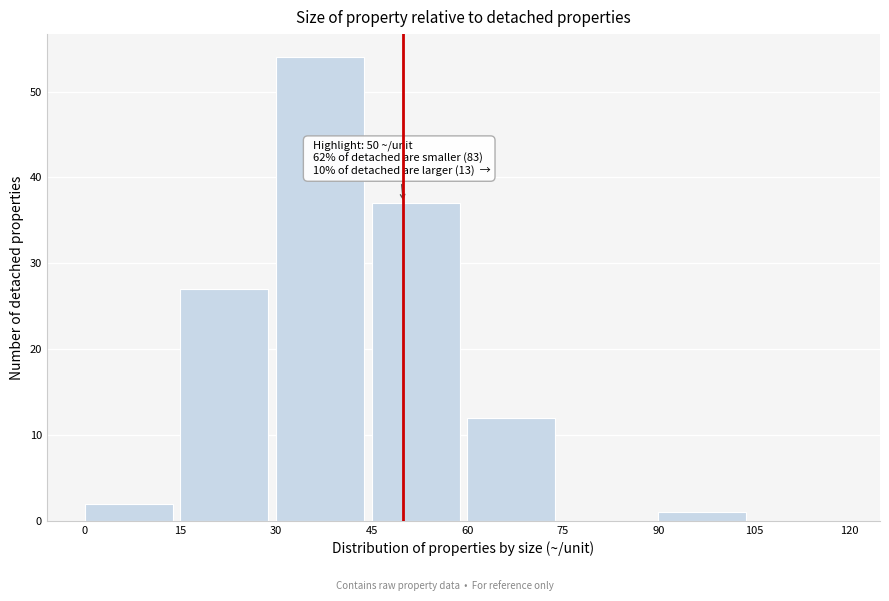

Which range on the x-axis has the tallest bar?

30 to 45